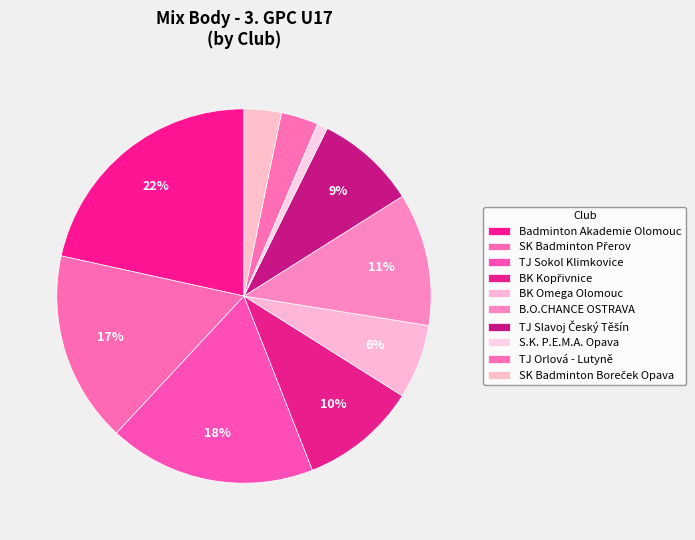

Count the number of slices in the pie.

10